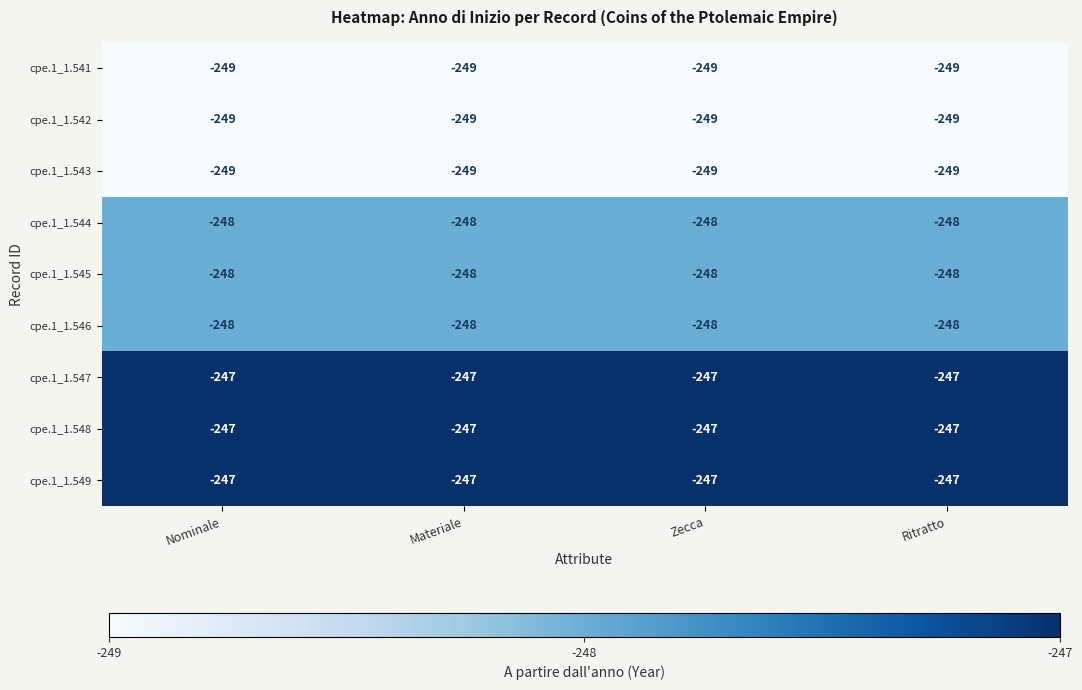

Is it true that cpe.1_1.542 equals -152 at Zecca?

False